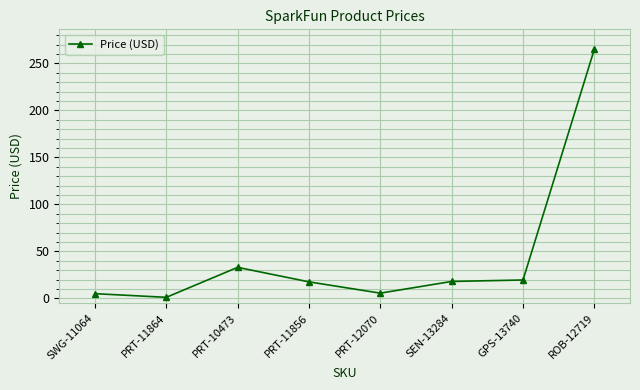

At which label does the data first exceed 17?

PRT-10473